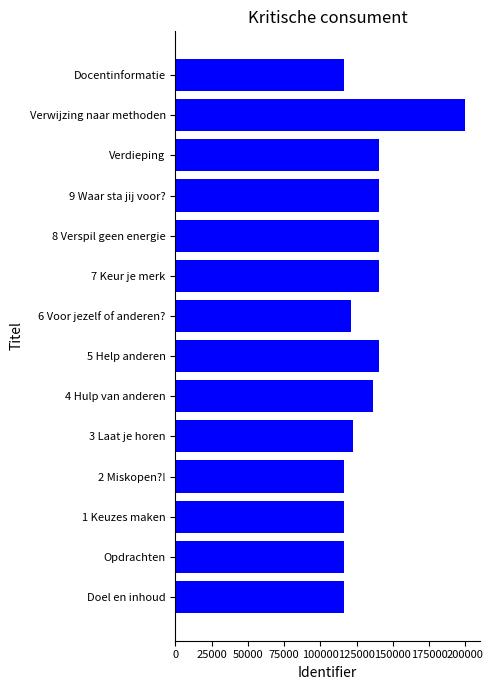

What is the average value?

133206